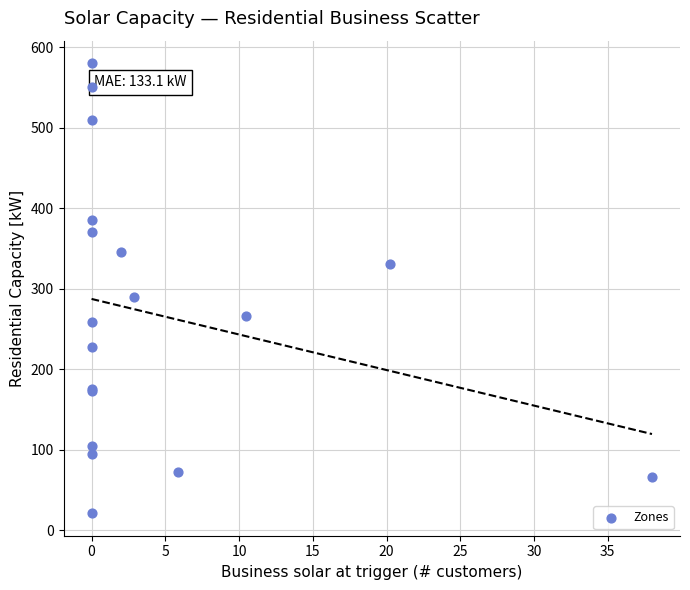

What Y value in the scatter plot is closest to 300?

289.8